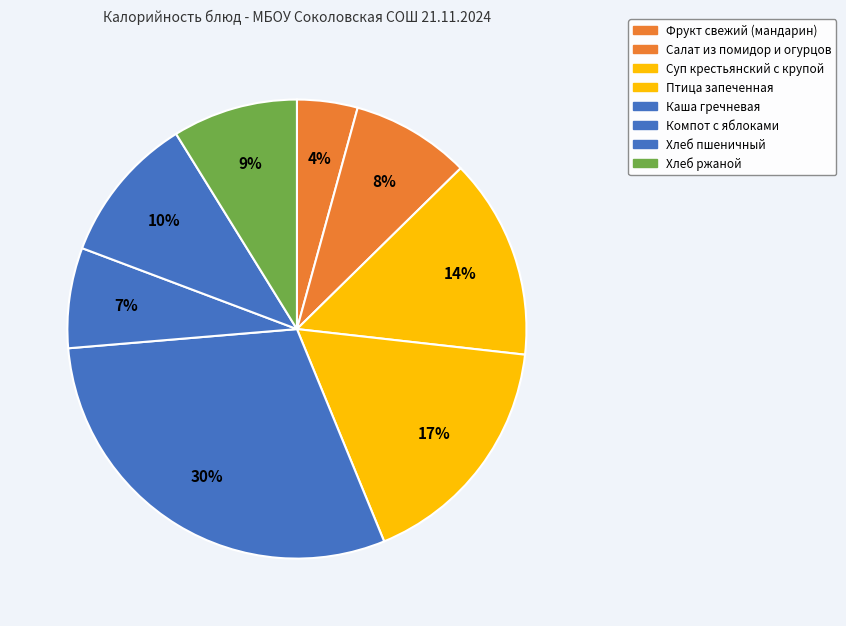

What percentage is the Суп крестьянский с крупой slice, to the nearest percent?

14%